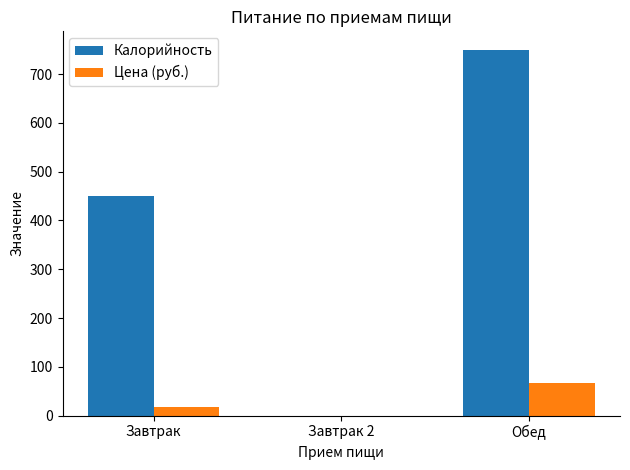

What is the total value across all series at Обед?

817.0